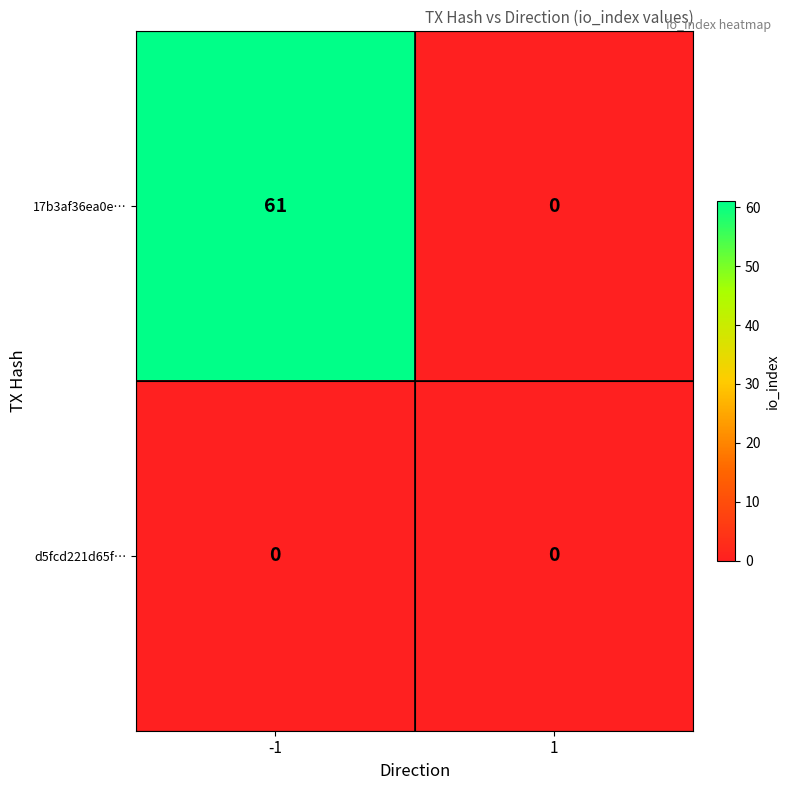

Which series has the largest total across all categories?

17b3af36ea0e…